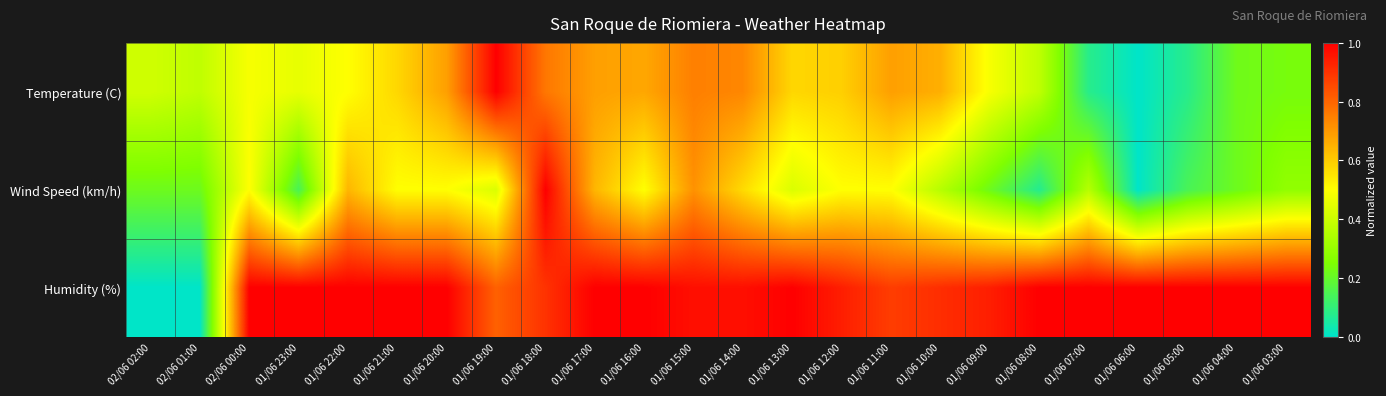

How many series are shown in this chart?

3